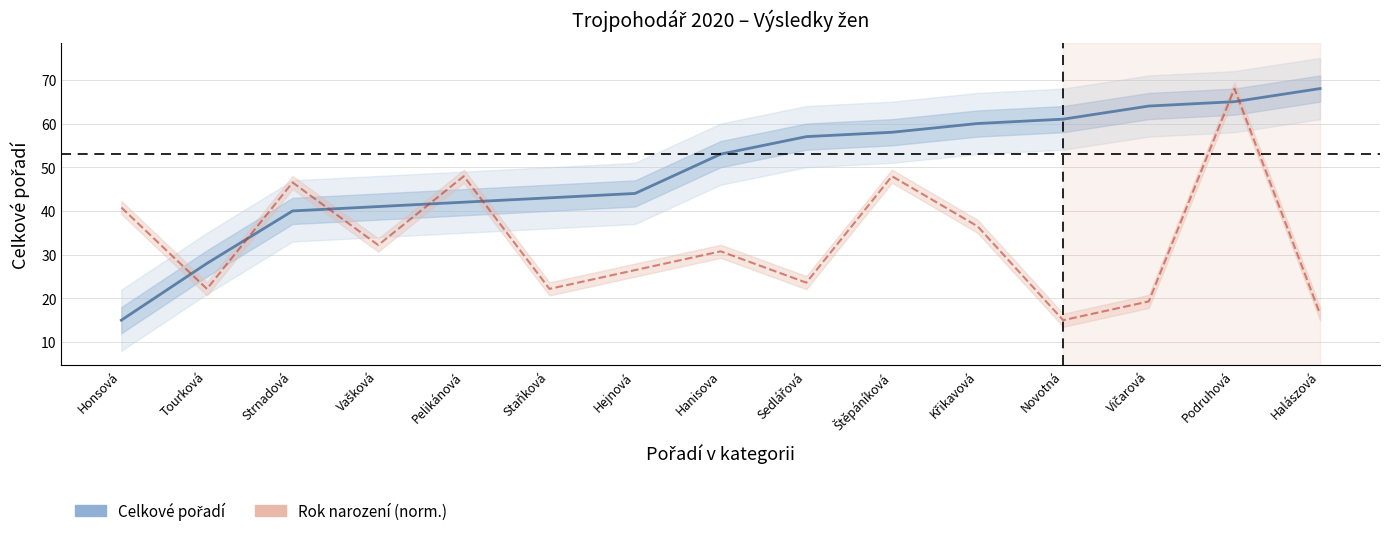

True or false: Celkové pořadí has a value of 61.0 at Novotná.

True